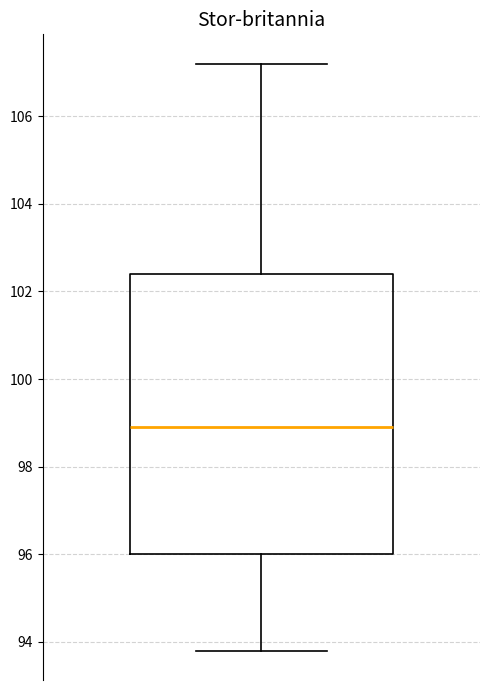

Read this box plot against the y-axis: the position of the median line, the range covered by the box, and the ends of both whiskers. The values are not printed on the chart, so give them approximately, as read against the axis.

median 99.0, box 96.0 to 102.4, whiskers 93.8 to 107.2